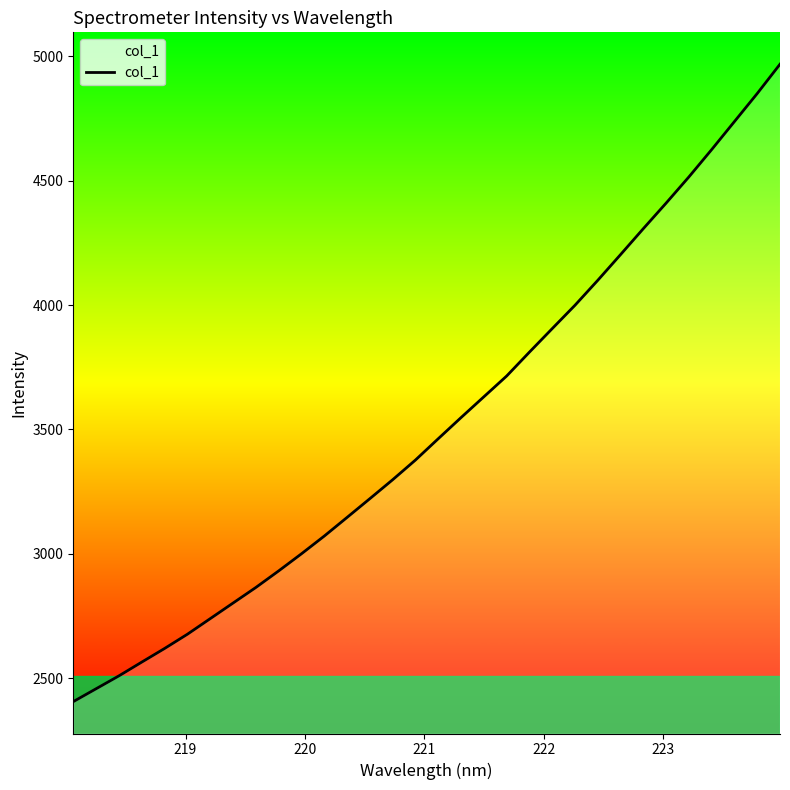

True or false: the data has more than 1 interior local peaks.

False